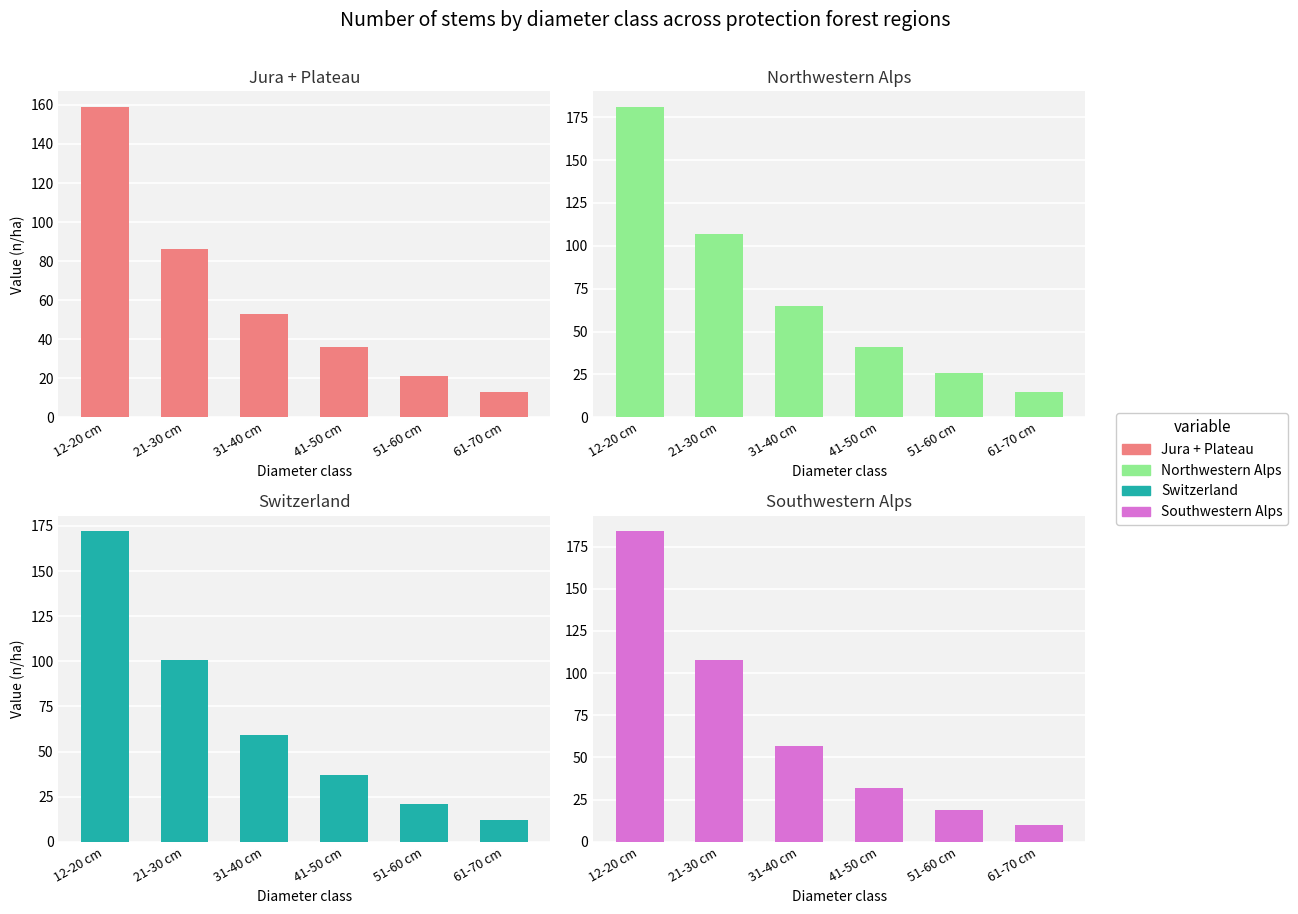

What position from the left is 51-60 cm?

5